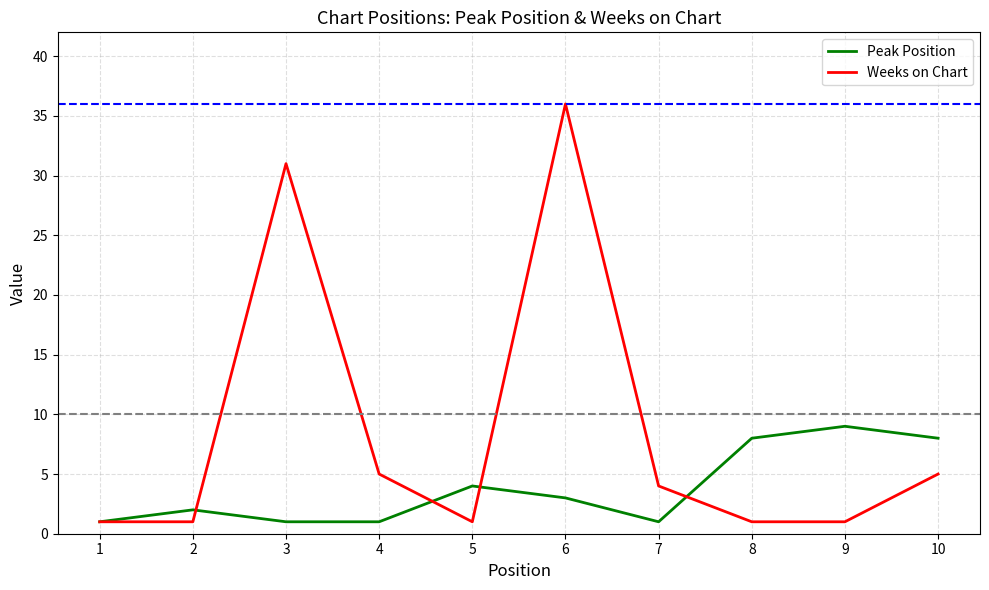

Which series has the largest range (max minus min)?

Weeks on Chart